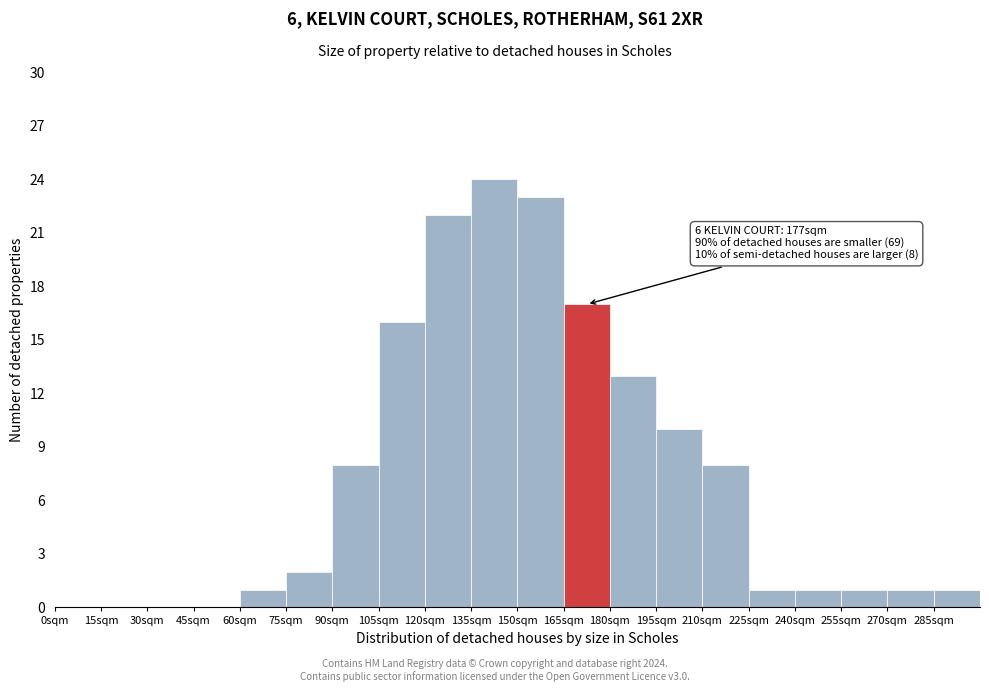

Reading left to right, what are all the values shown in this chart?

0sqm=0	15sqm=0	30sqm=0	45sqm=0	60sqm=1	75sqm=2	90sqm=8	105sqm=16	120sqm=22	135sqm=24	150sqm=23	165sqm=17	180sqm=13	195sqm=10	210sqm=8	225sqm=1	240sqm=1	255sqm=1	270sqm=1	285sqm=1